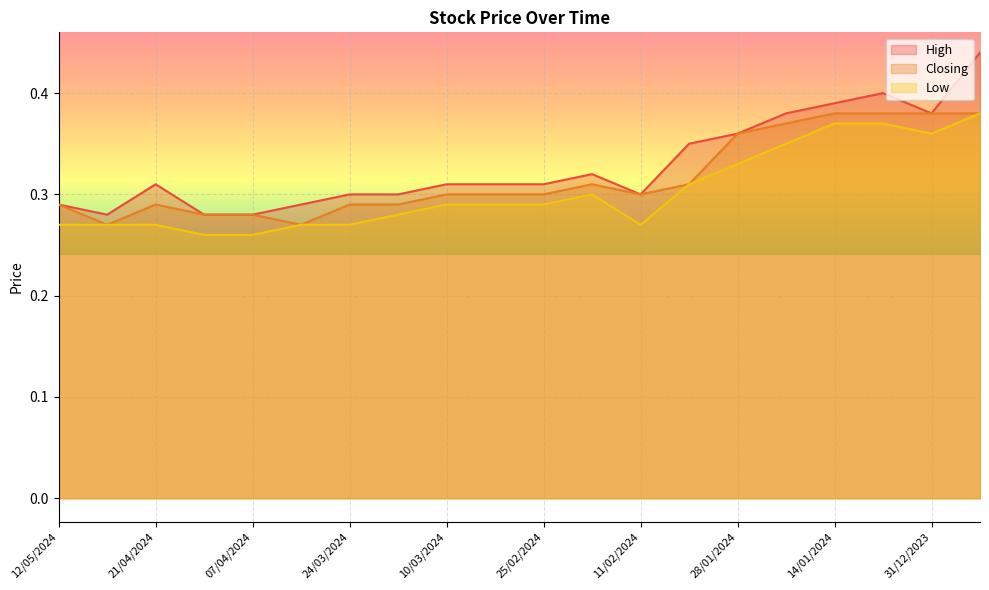

What is the sum of all Closing values?

6.3